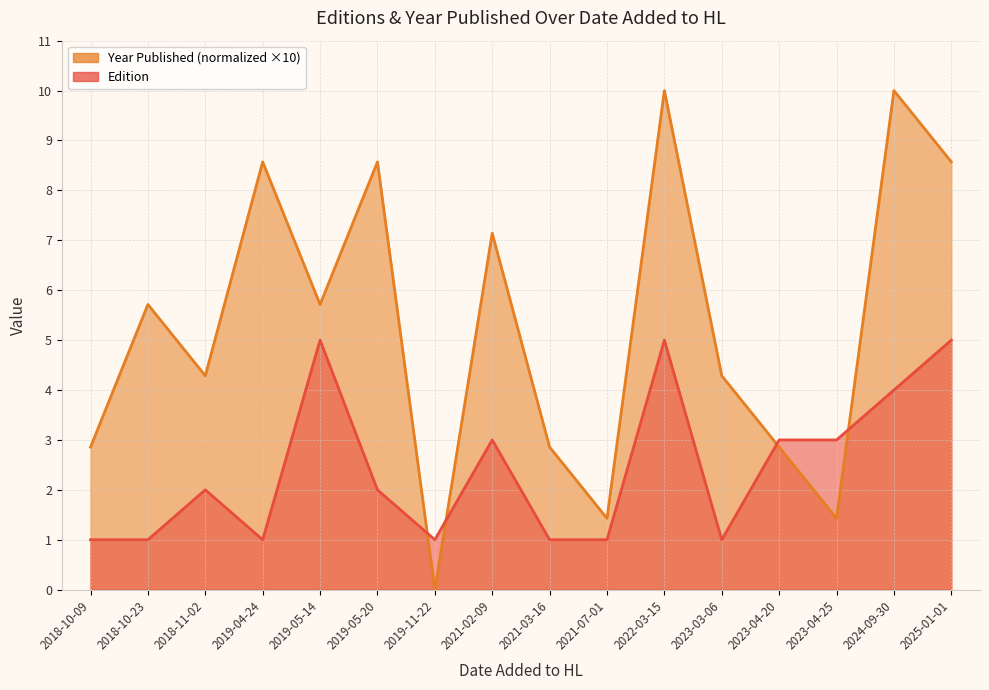

Where is the first local maximum for Edition?

2018-11-02